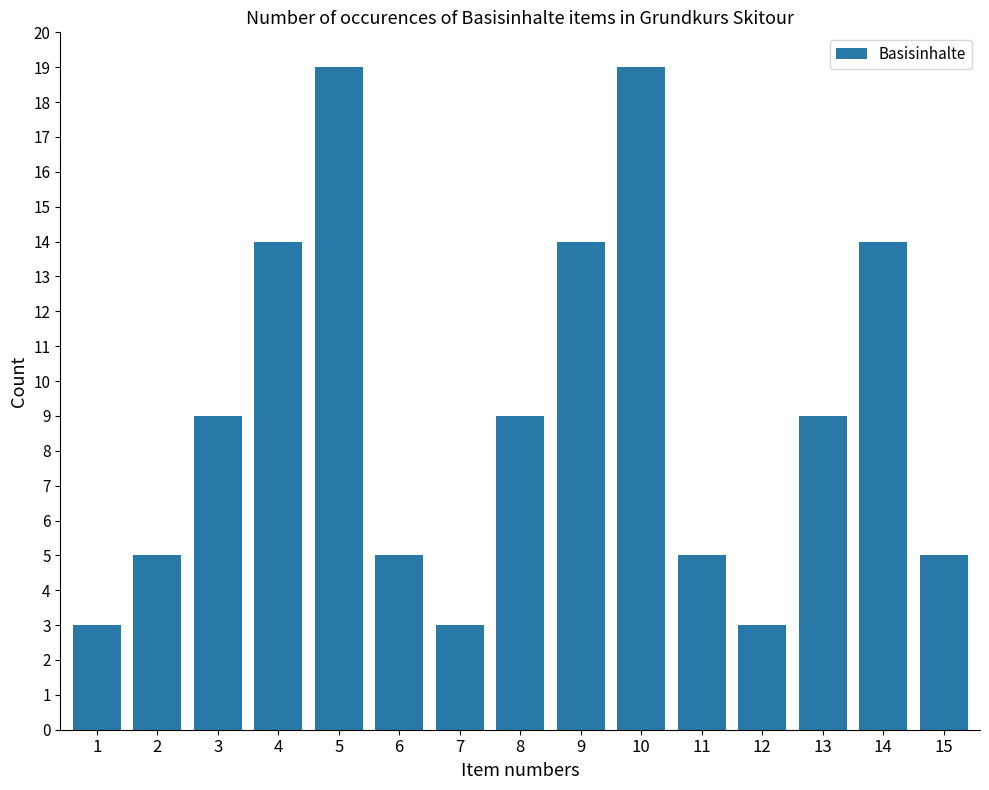

Between 14 and 5, which is larger?

5